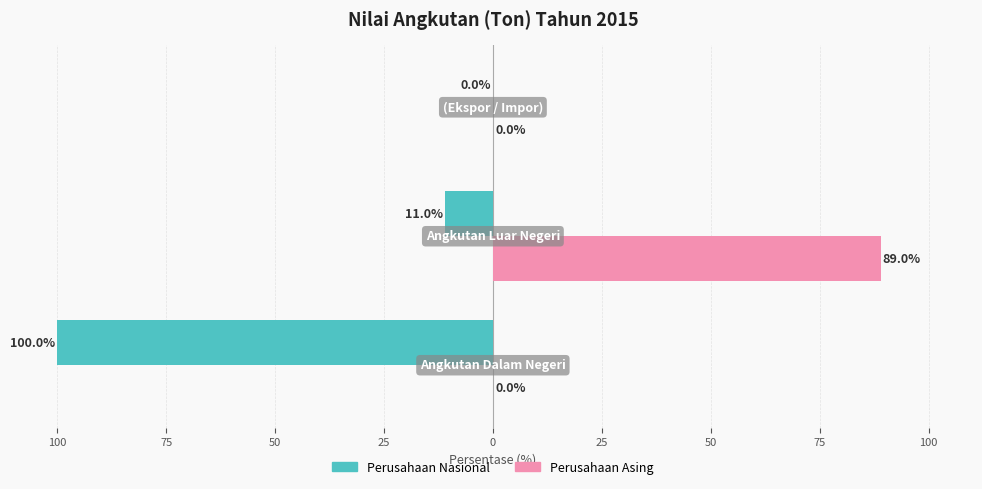

What is the difference between the maximum and minimum values in the Perusahaan Nasional series?

100.0